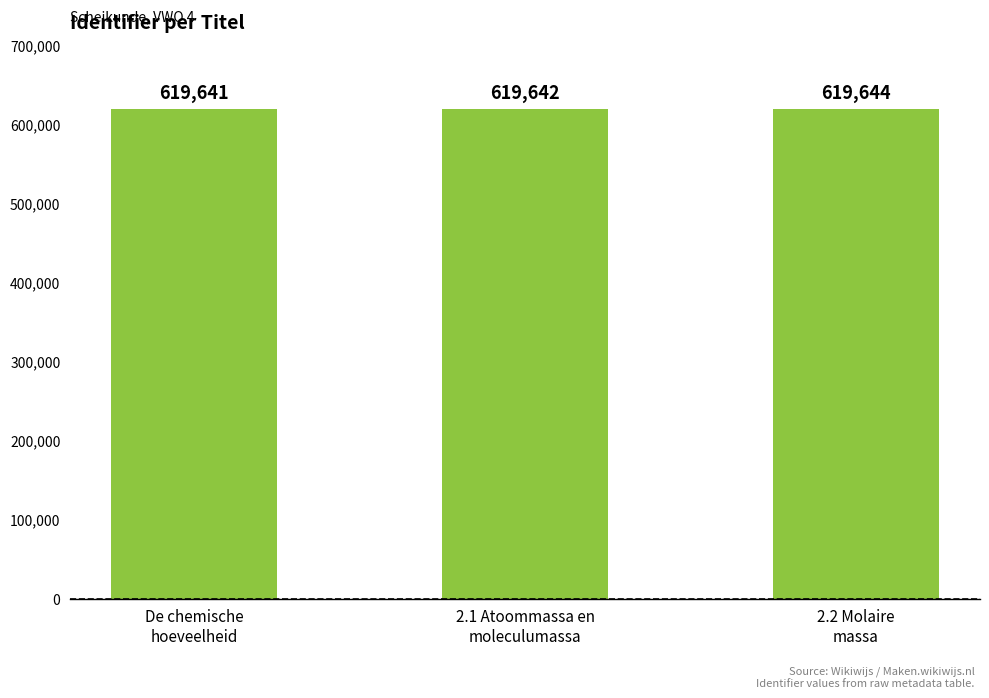

What position from the left is De chemische
hoeveelheid?

1